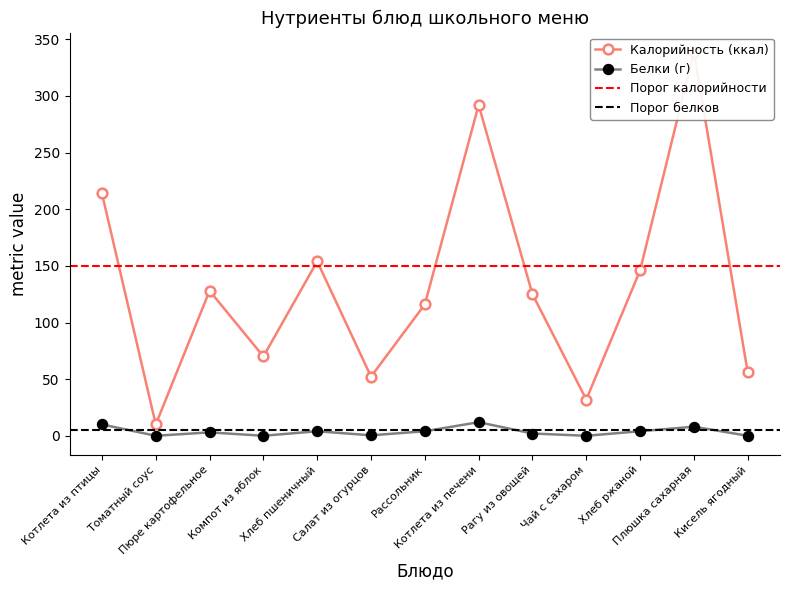

What is the sum of all Калорийность values?

1734.2